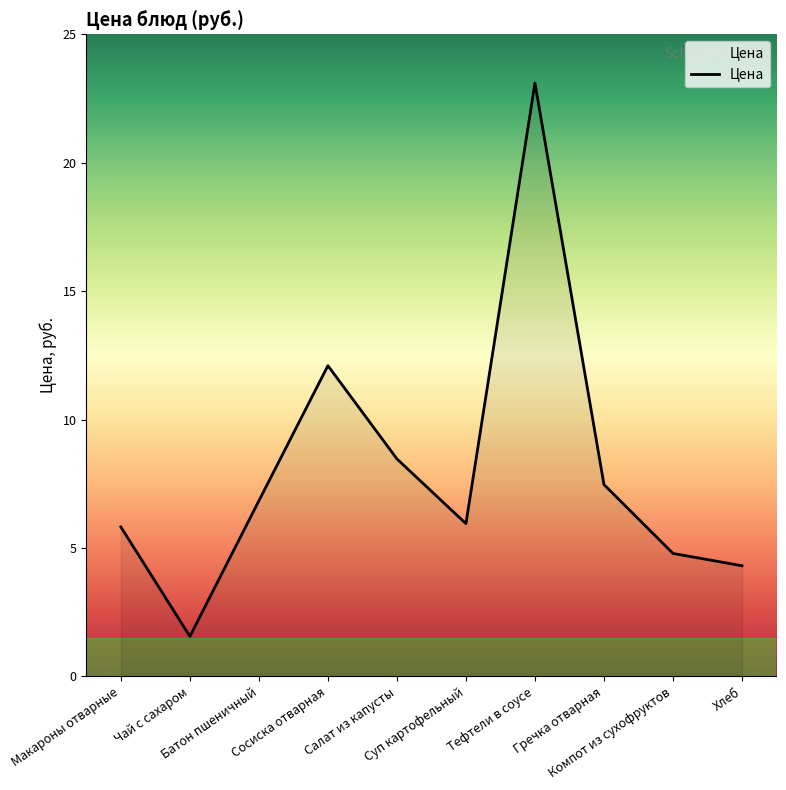

What is the greatest value displayed?

23.1